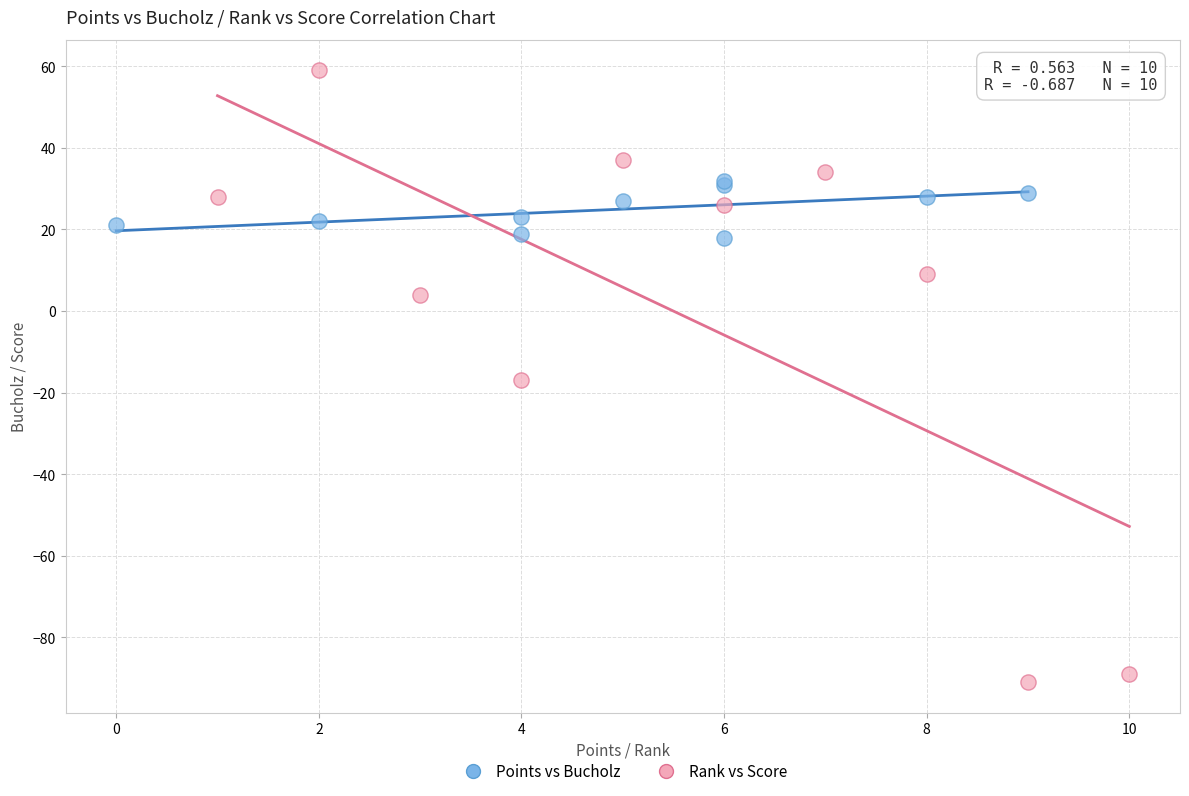

What are all the series names shown in the legend?

Points vs Bucholz, Rank vs Score